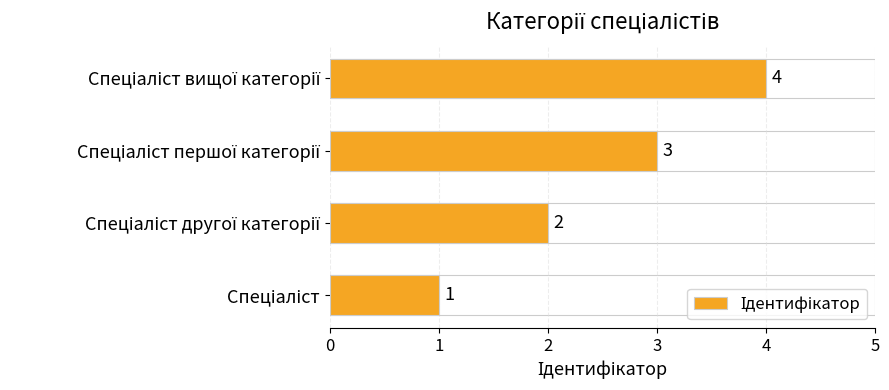

Are the bars grouped side by side (vs. stacked)?

No